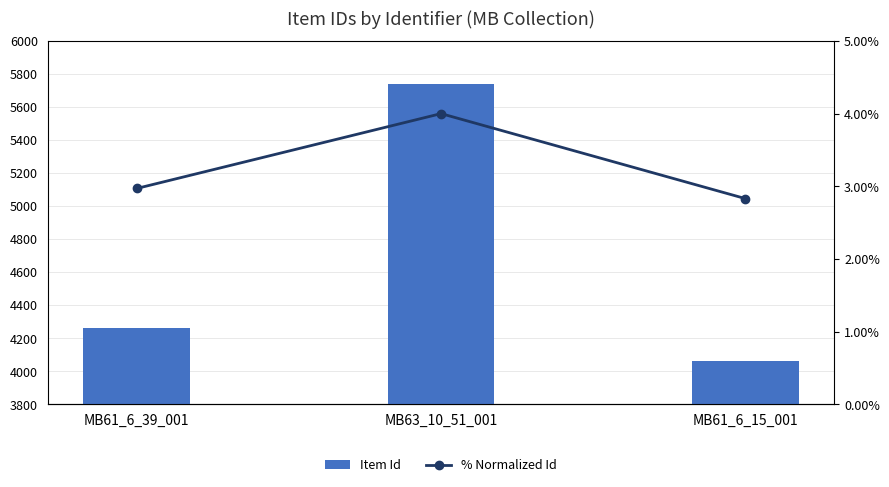

Is it true that Item Id equals 5737.0 at MB63_10_51_001?

True